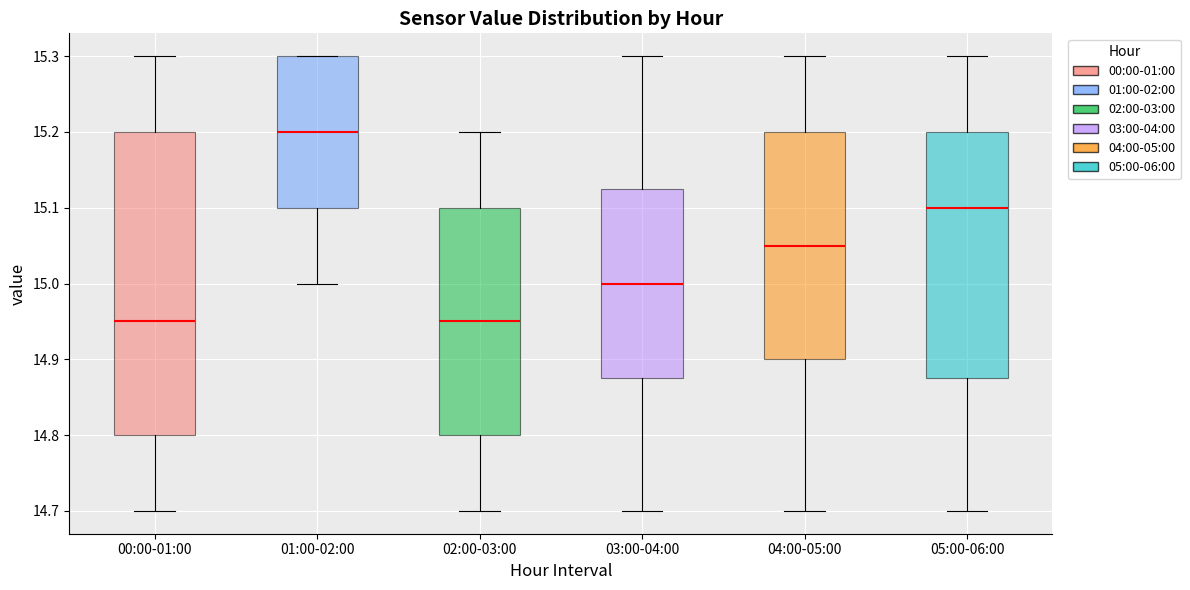

Where is the lower edge of the box for 02:00-03:00 on the y-axis? The values are not printed on the chart, so give them approximately, as read against the axis.

14.80